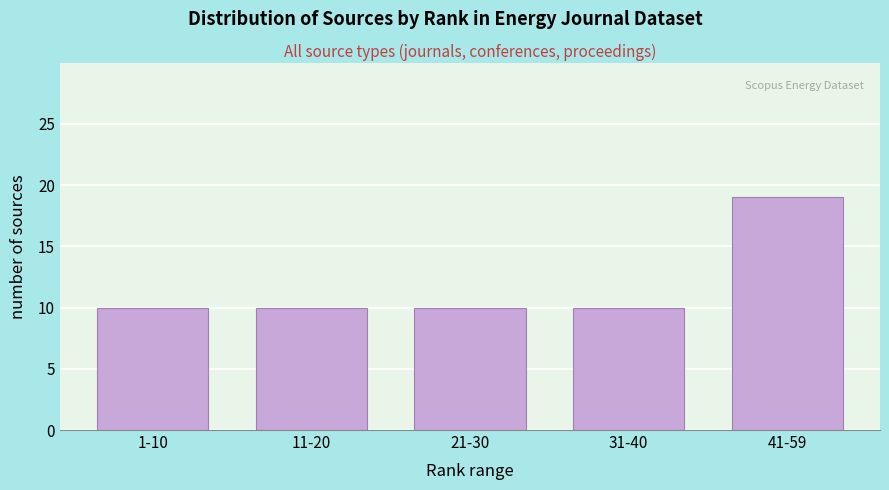

Reading right to left, list all the values displayed in this chart.

19	10	10	10	10